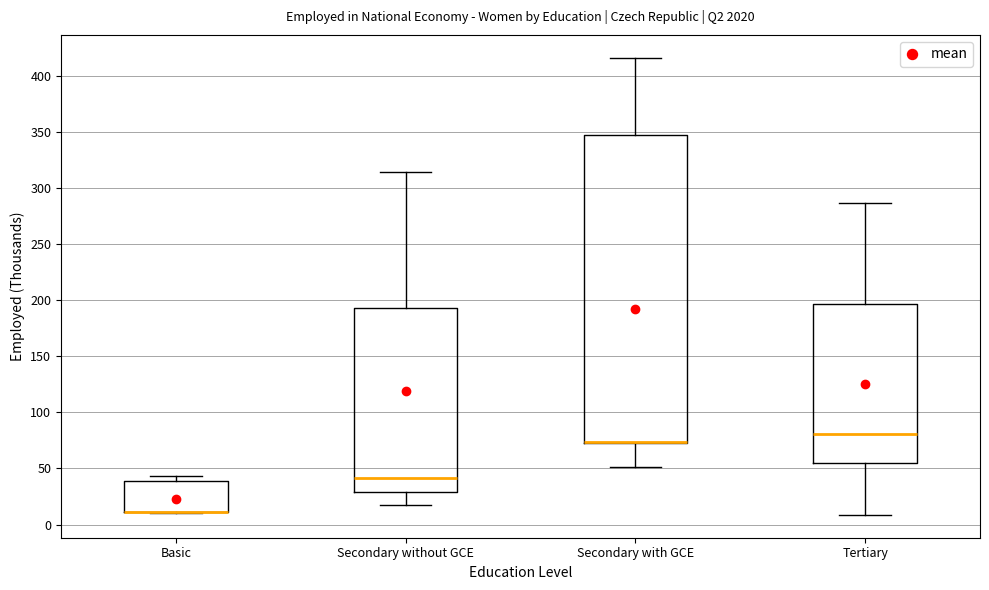

Where is the upper edge of the box for Basic on the y-axis? The values are not printed on the chart, so give them approximately, as read against the axis.

40